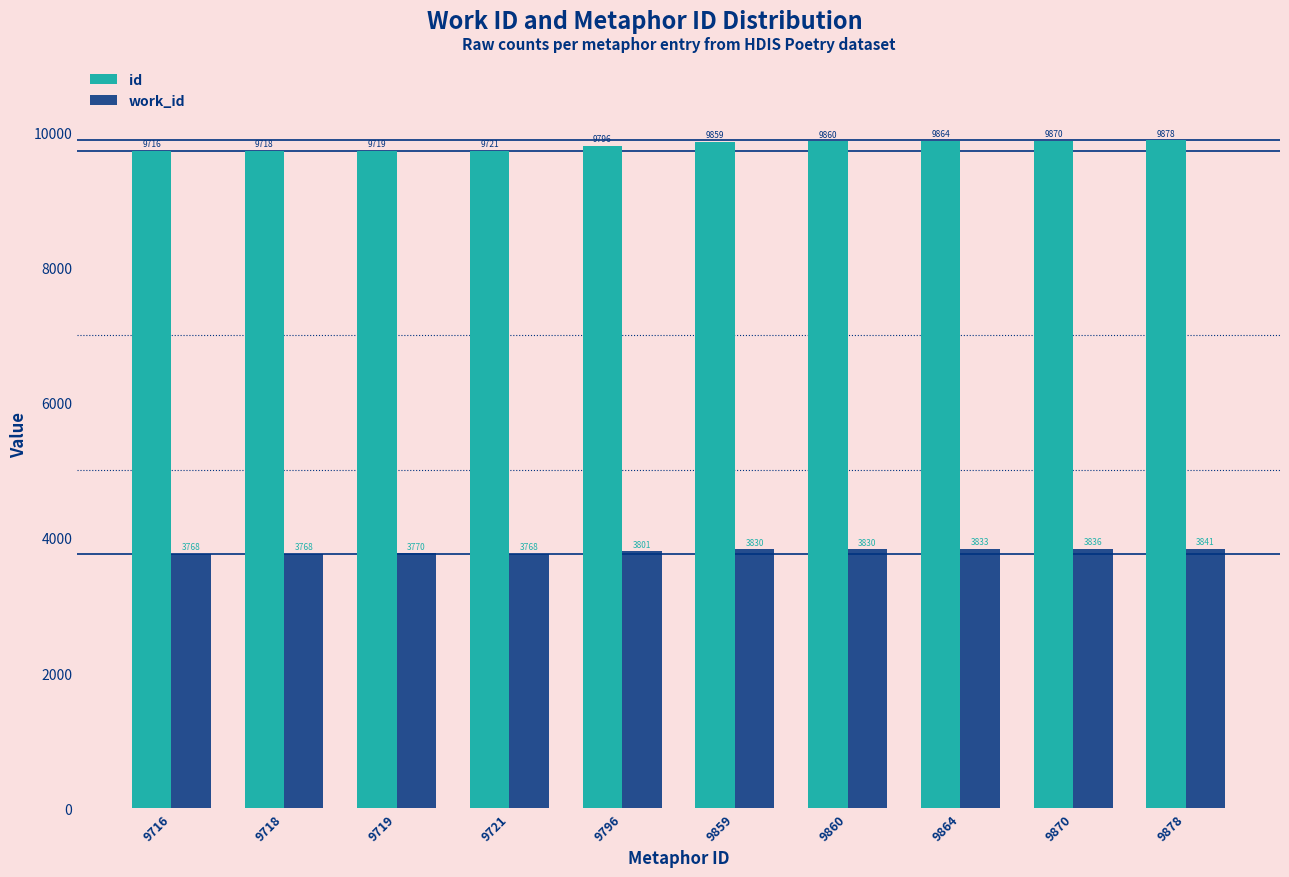

What is the value of the id bar at the 2nd from the left?

9718